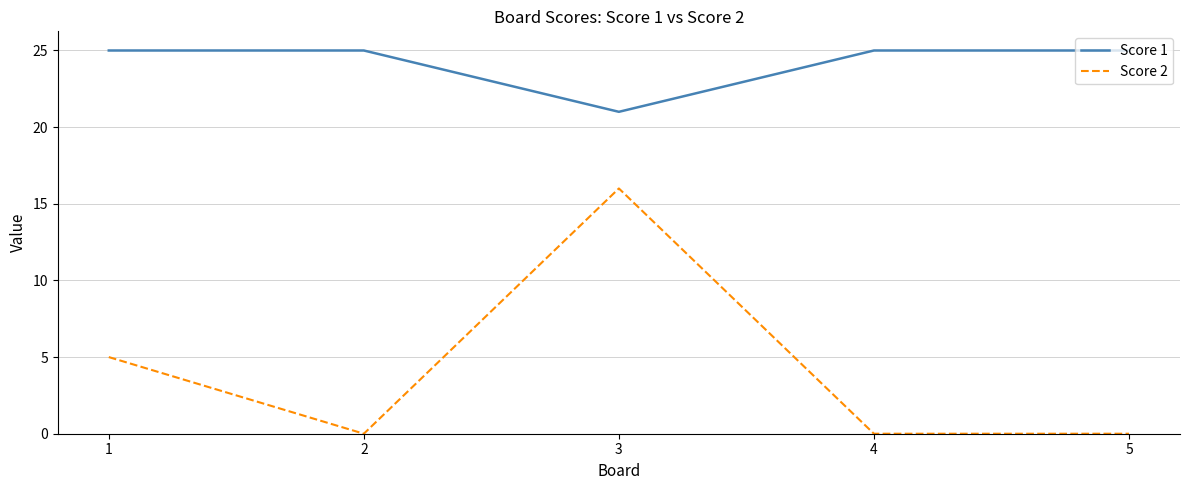

What is the difference between the Score 1 values at 4 and 3?

4